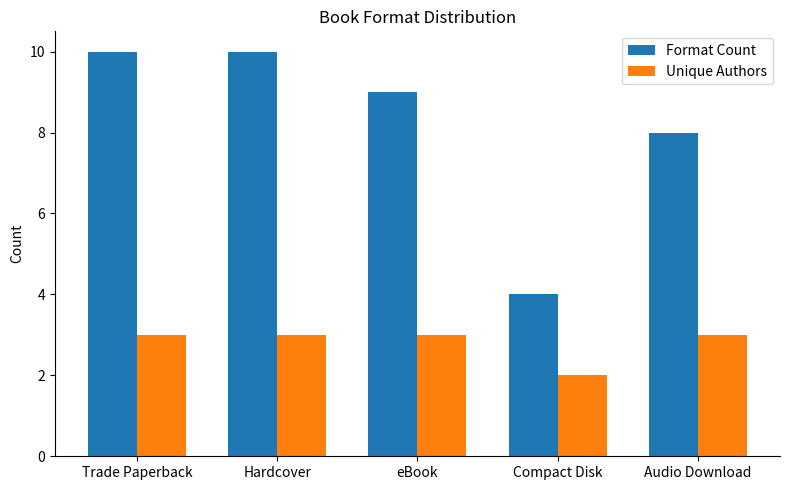

Which series changed the most between eBook and Compact Disk?

Format Count